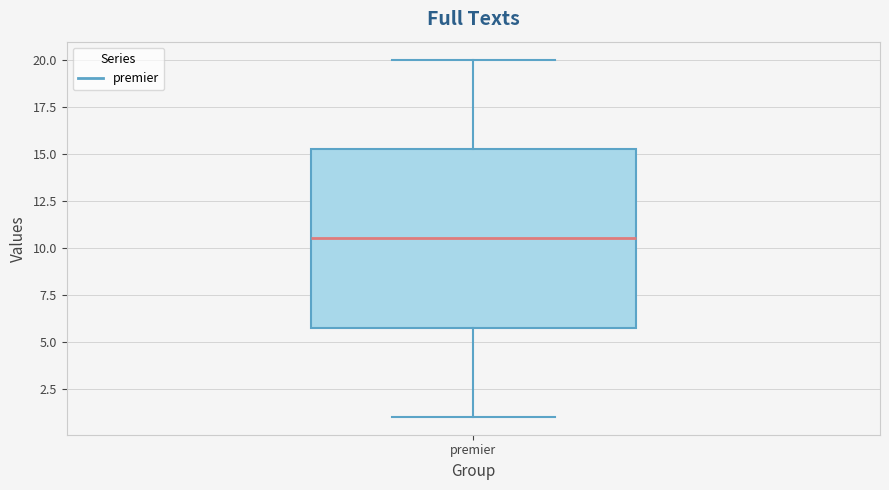

Read this box plot against the y-axis: the position of the median line, the range covered by the box, and the ends of both whiskers. The values are not printed on the chart, so give them approximately, as read against the axis.

median 10.5, box 6.0 to 15.5, whiskers 1.0 to 20.0